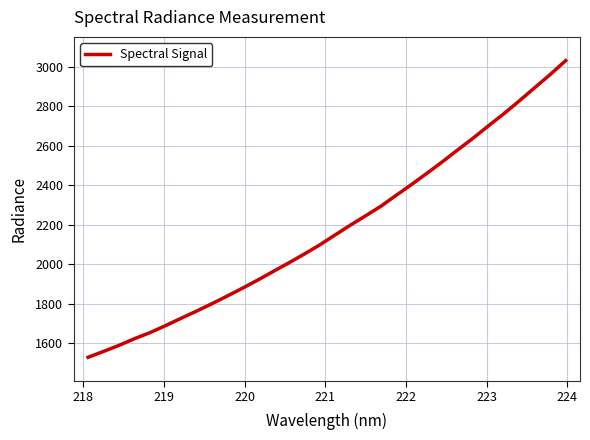

What is the smallest value displayed?

1530.2